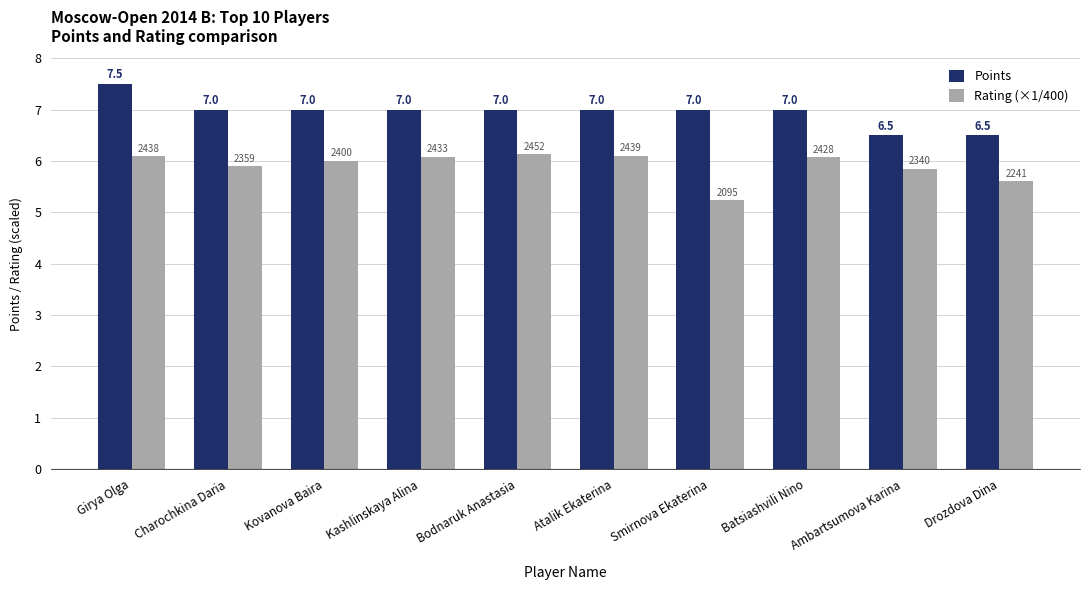

What is the difference between the maximum and minimum values in the Points series?

1.0